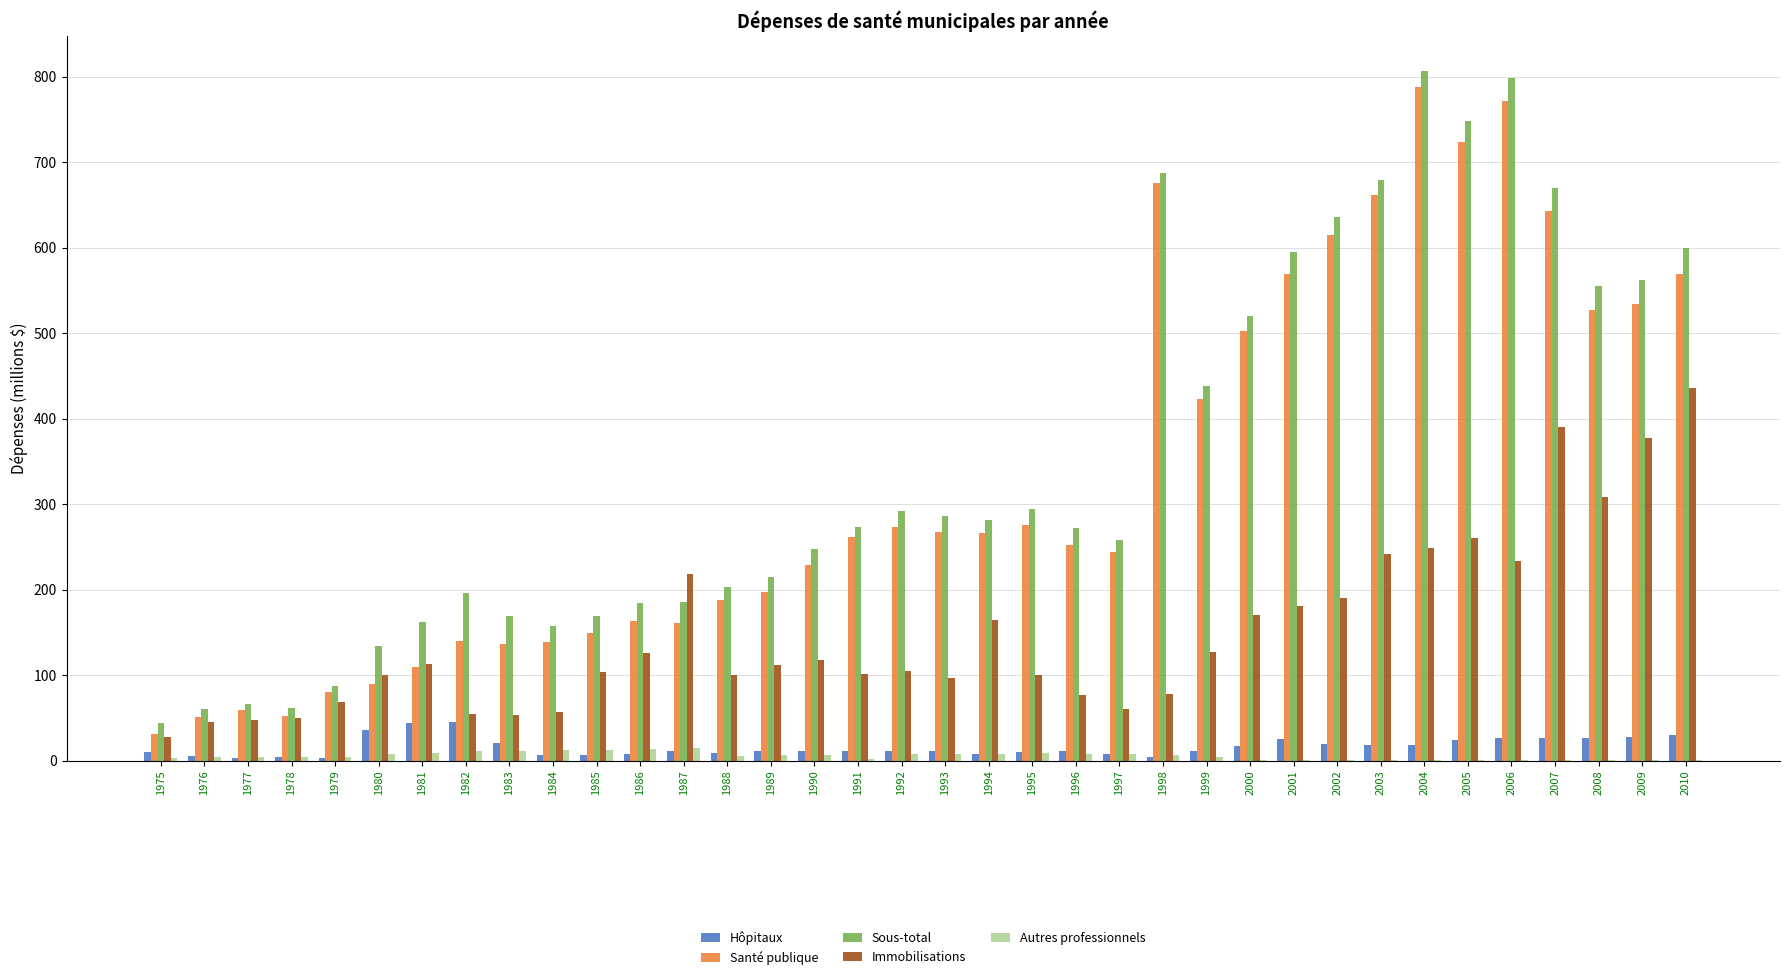

What is the sum of all Santé publique values?

11822.4